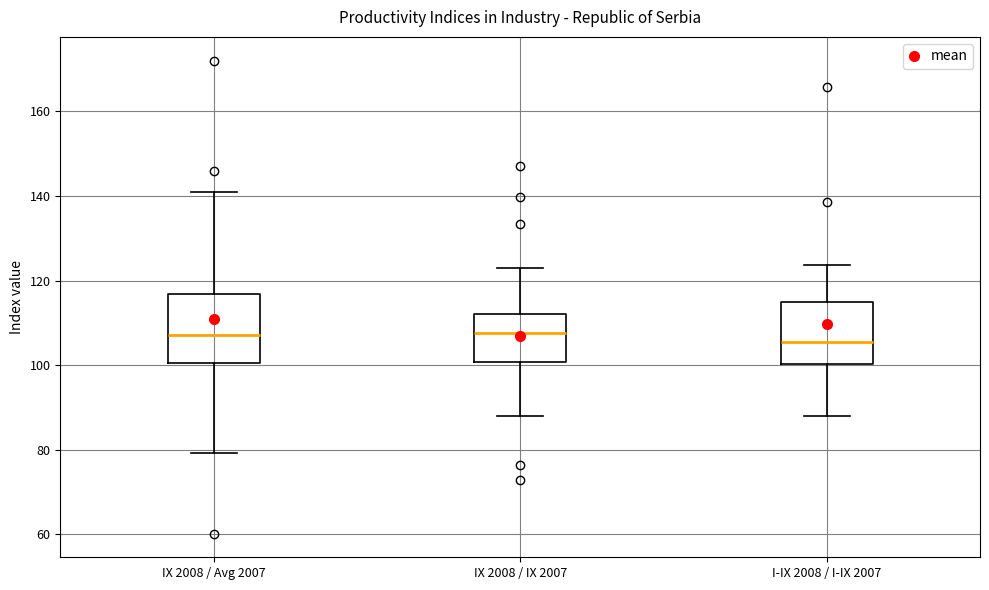

Reading left to right, transcribe this box plot: for each box, give where its median line is, the range the box spans, and where its two whiskers end, as read against the y-axis. The values are not printed on the chart, so give them approximately, as read against the axis.

IX 2008 / Avg 2007: median 108, box 100 to 116, whiskers 80 to 142
IX 2008 / IX 2007: median 108, box 100 to 112, whiskers 88 to 122
I-IX 2008 / I-IX 2007: median 106, box 100 to 114, whiskers 88 to 124